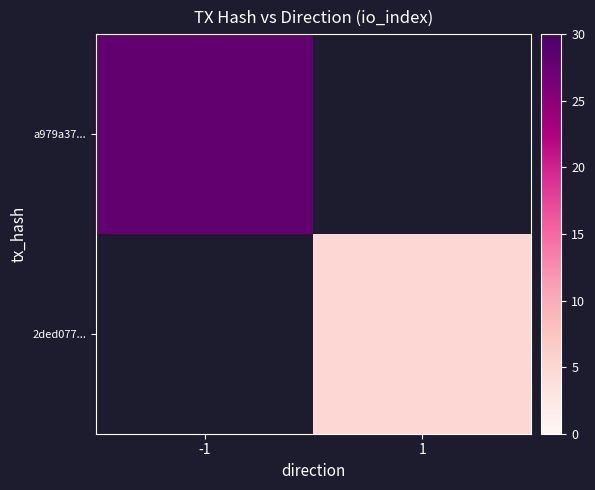

Which has a higher value, 1 or -1?

-1